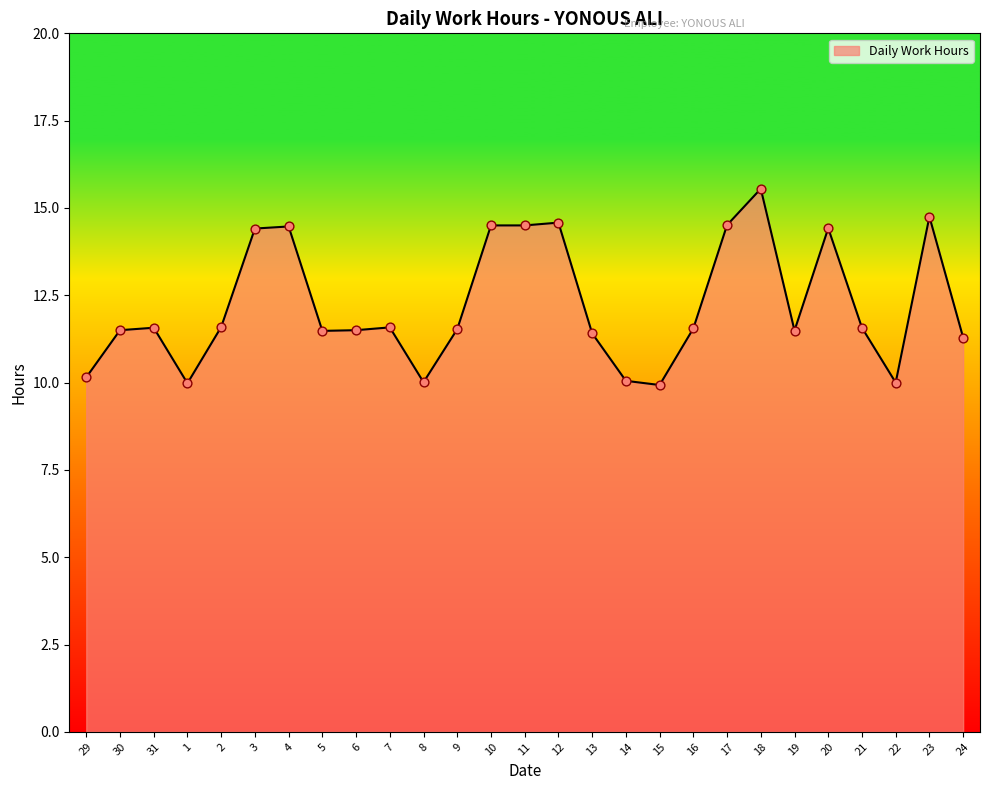

What is the change in value from 2 to 4?

+2.9